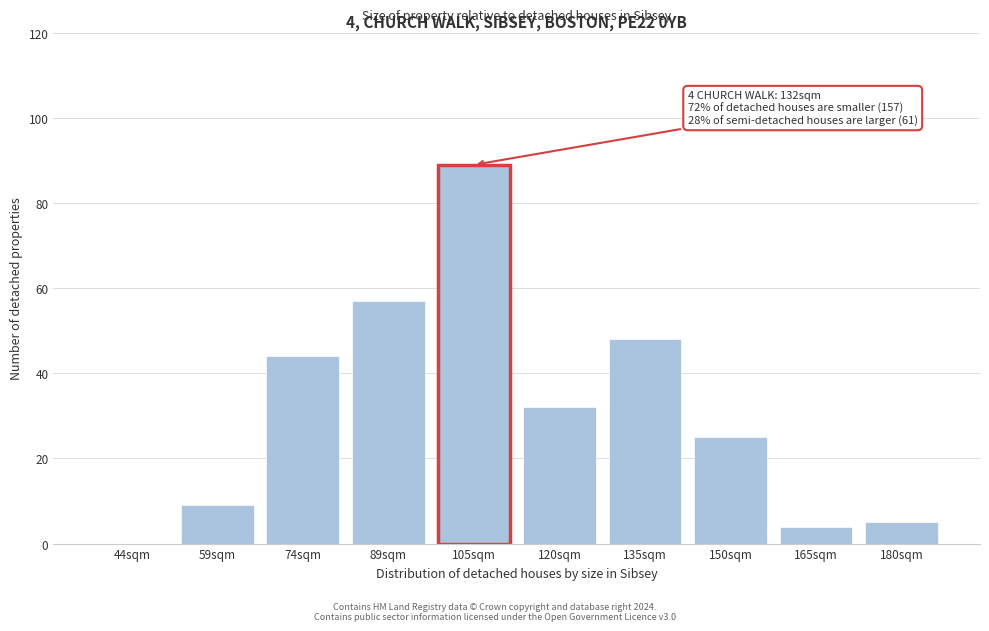

Reading left to right, list all the values displayed in this chart.

44sqm=0	59sqm=9	74sqm=44	89sqm=57	105sqm=89	120sqm=32	135sqm=48	150sqm=25	165sqm=4	180sqm=5